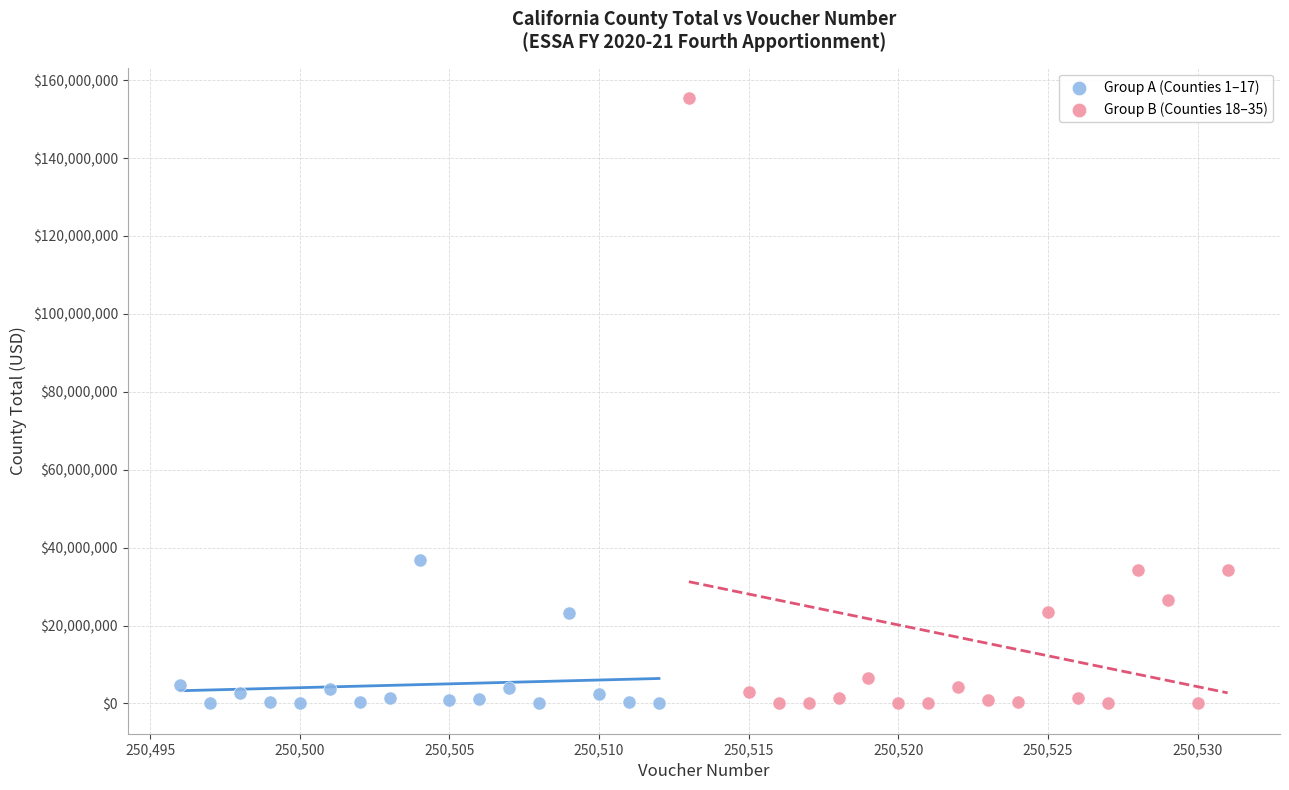

What are all the series names shown in the legend?

Group A (Counties 1–17), Group B (Counties 18–35)